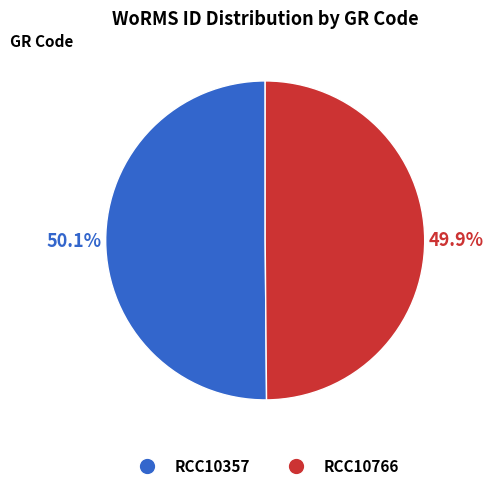

To the nearest percent, what portion does RCC10357 represent?

50%